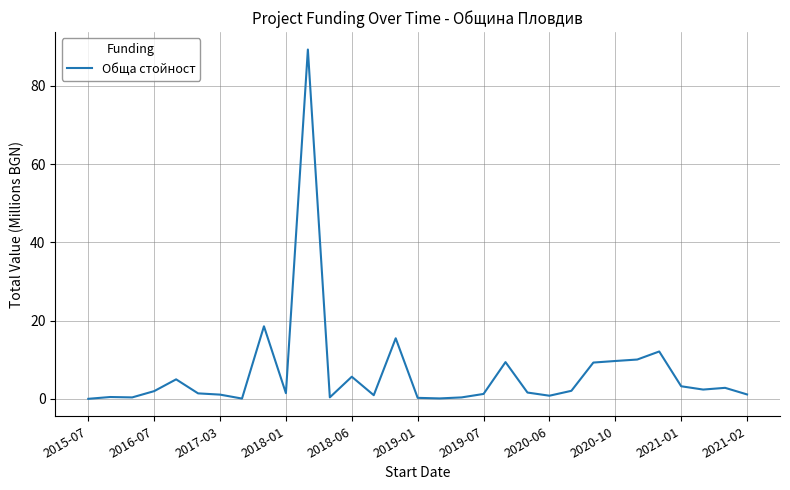

What is the maximum value shown in the chart?

89.3